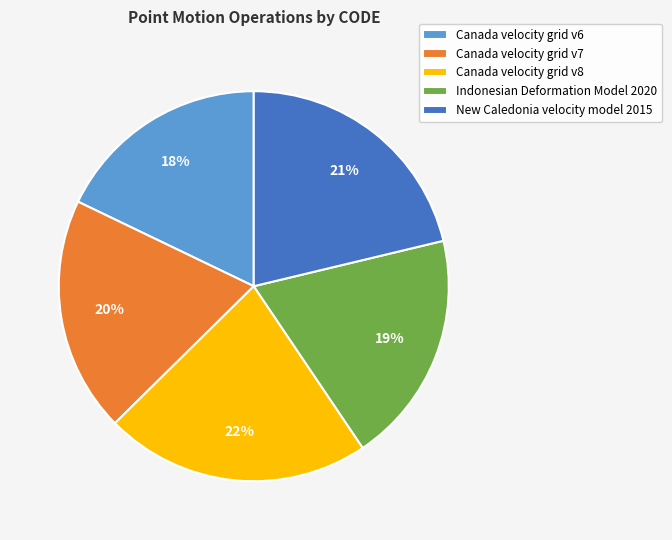

Which category has the smallest portion of the pie?

Canada velocity grid v6